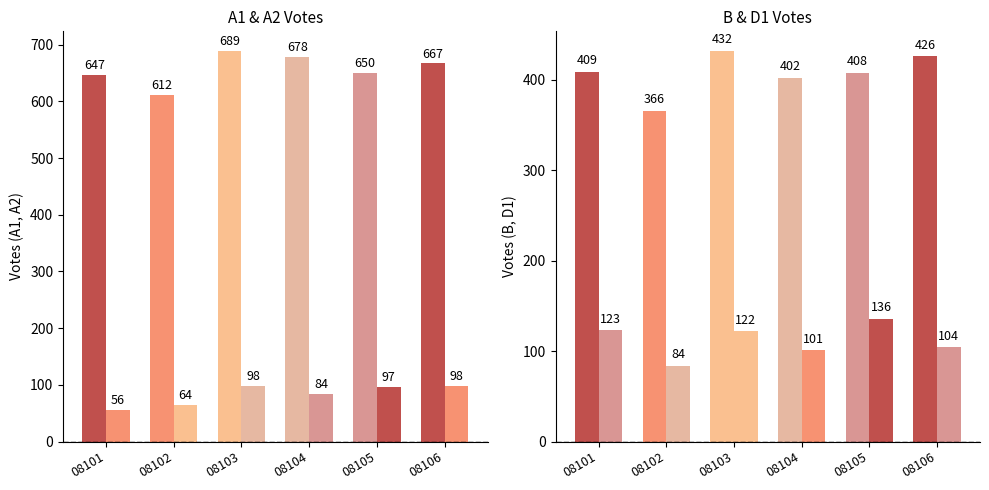

At 08105, list the series in order from smallest to largest.

A2, D1, B, A1